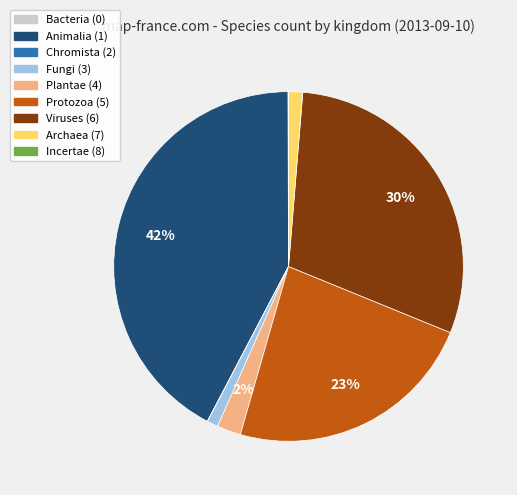

What is the largest slice in the pie chart?

Animalia (1)